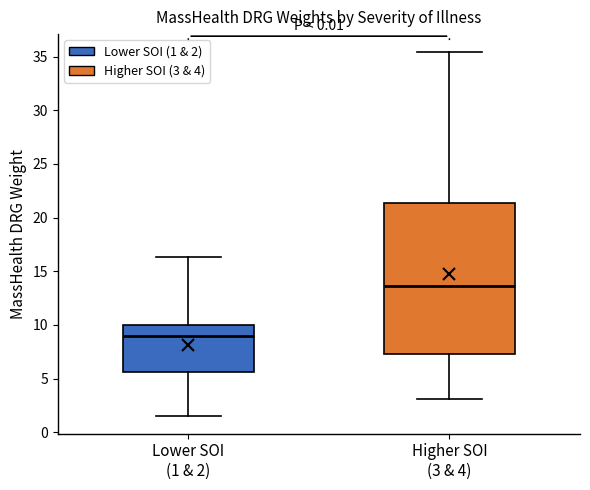

Where does the upper whisker of the box for Lower SOI (1 & 2) end on the y-axis? The values are not printed on the chart, so give them approximately, as read against the axis.

16.5